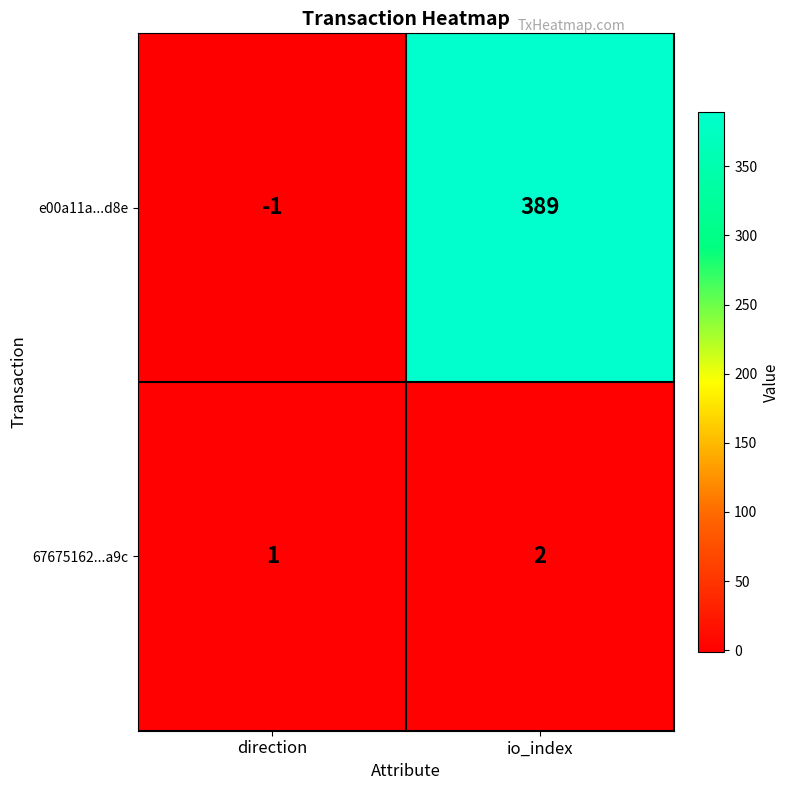

What is the sum of all 67675162...a9c values?

3